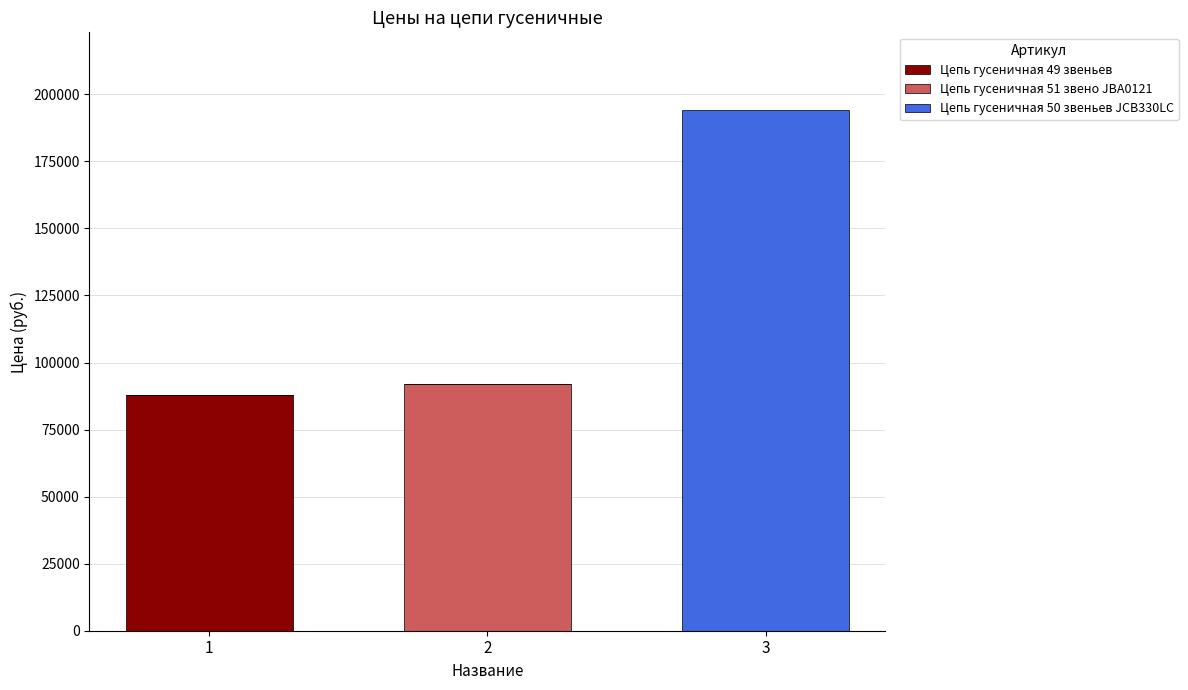

At which category is the sum across all series the highest?

3